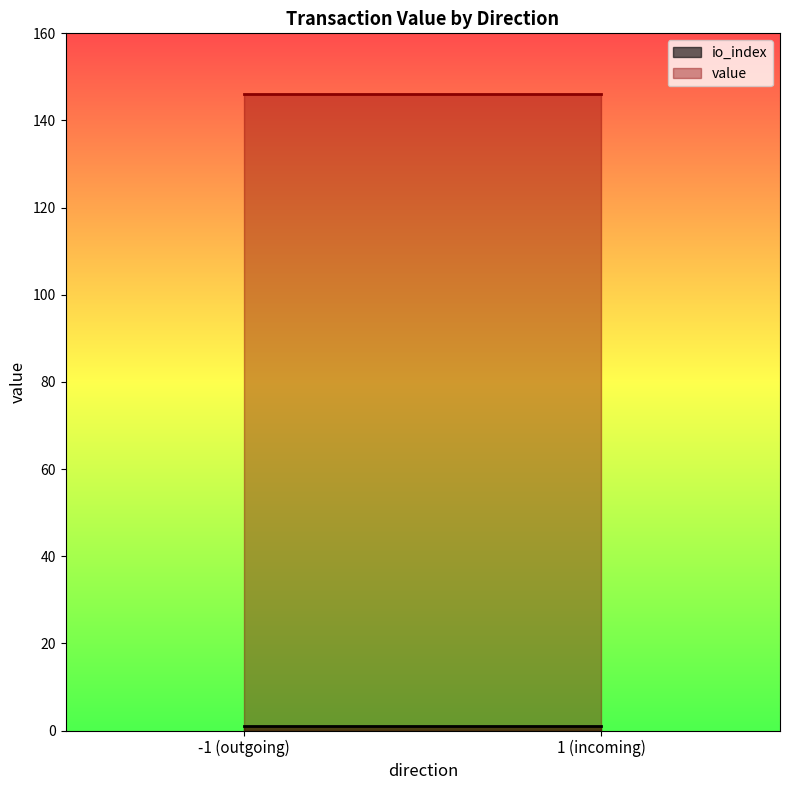

List the series in order of their overall mean, highest first.

value, io_index